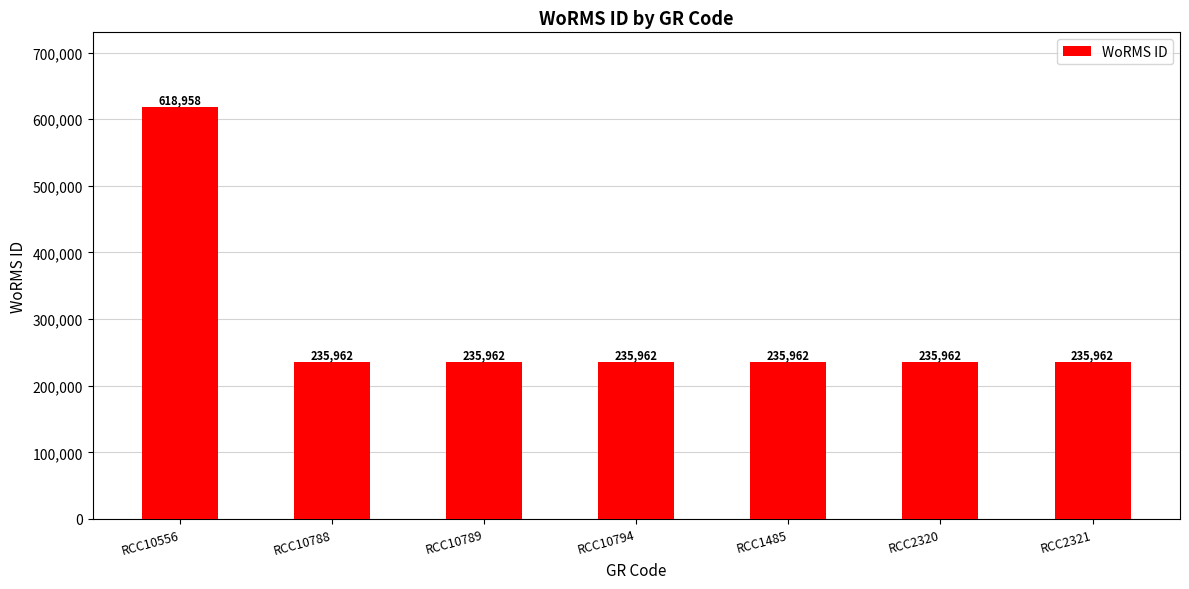

What is the label of the 7th bar from the right?

RCC10556